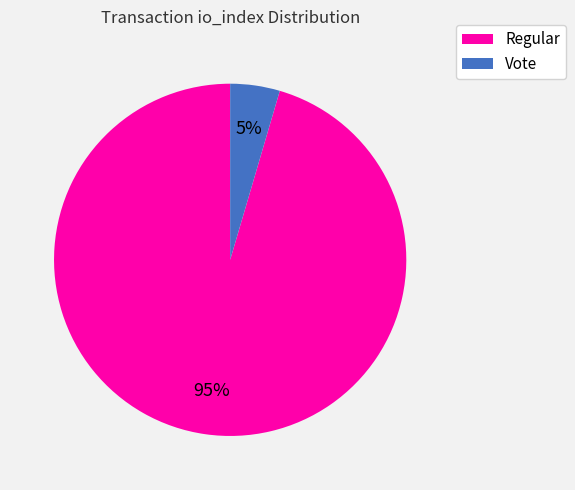

To the nearest percent, what portion does Regular represent?

95%